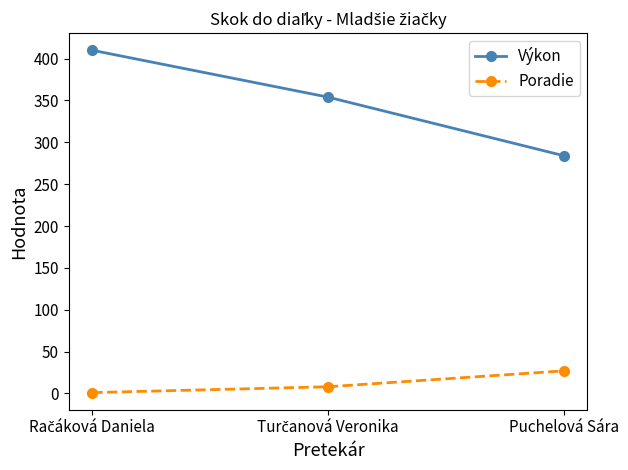

Reading left to right, extract all data points from this chart.

Výkon: 410	354	284
Poradie: 1	8	27